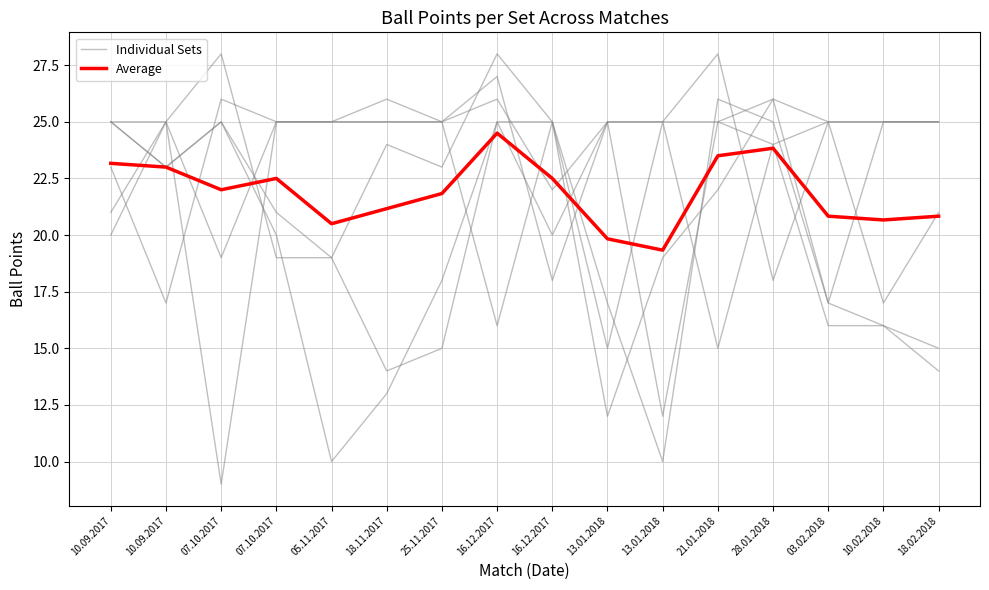

How many lines are shown in the chart?

7